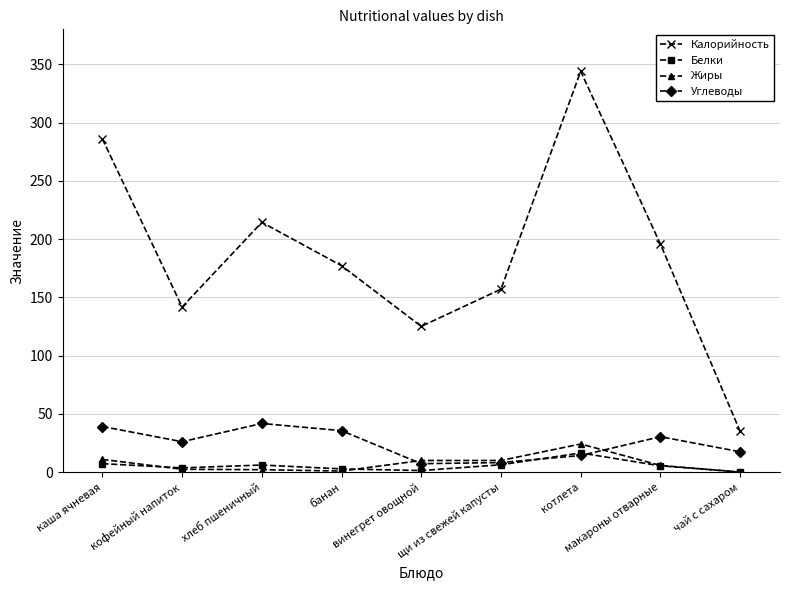

How many interior local peaks does the Калорийность series have?

2